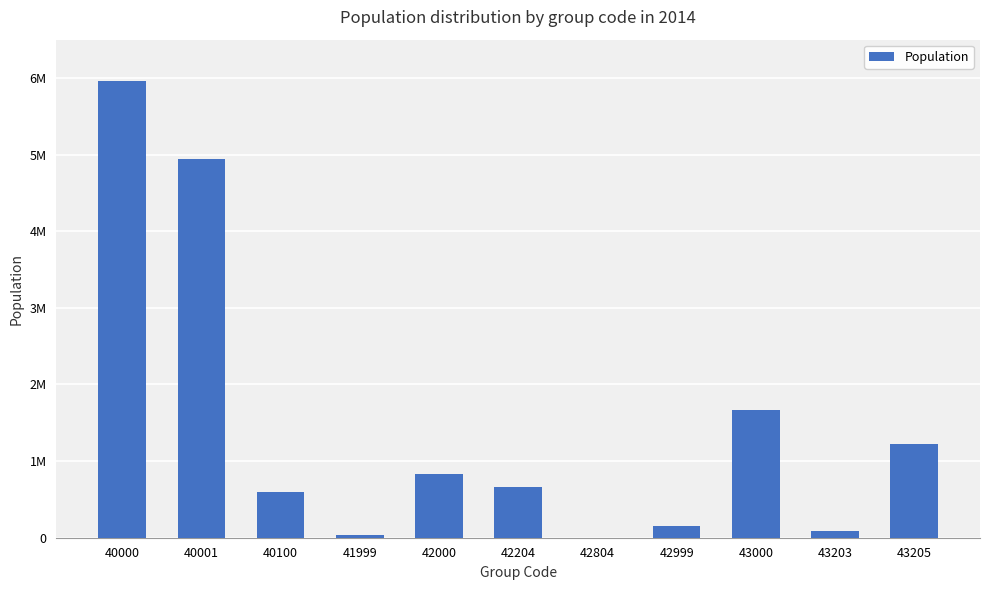

What is the change in value from 40000 to 42804?

-5956184